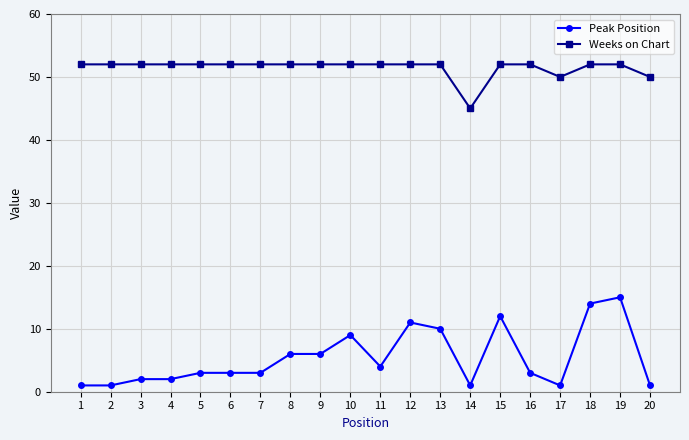

Reading left to right, list all the values displayed in this chart.

Peak Position: 1	1	2	2	3	3	3	6	6	9	4	11	10	1	12	3	1	14	15	1
Weeks on Chart: 52	52	52	52	52	52	52	52	52	52	52	52	52	45	52	52	50	52	52	50